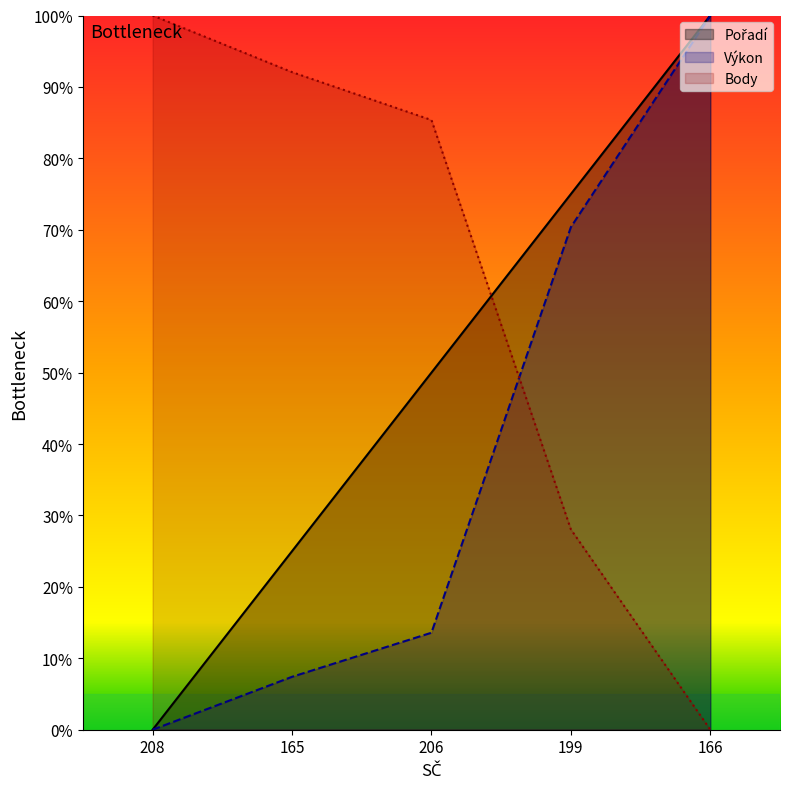

What is the difference between the maximum and minimum values in the Výkon series?

1.0